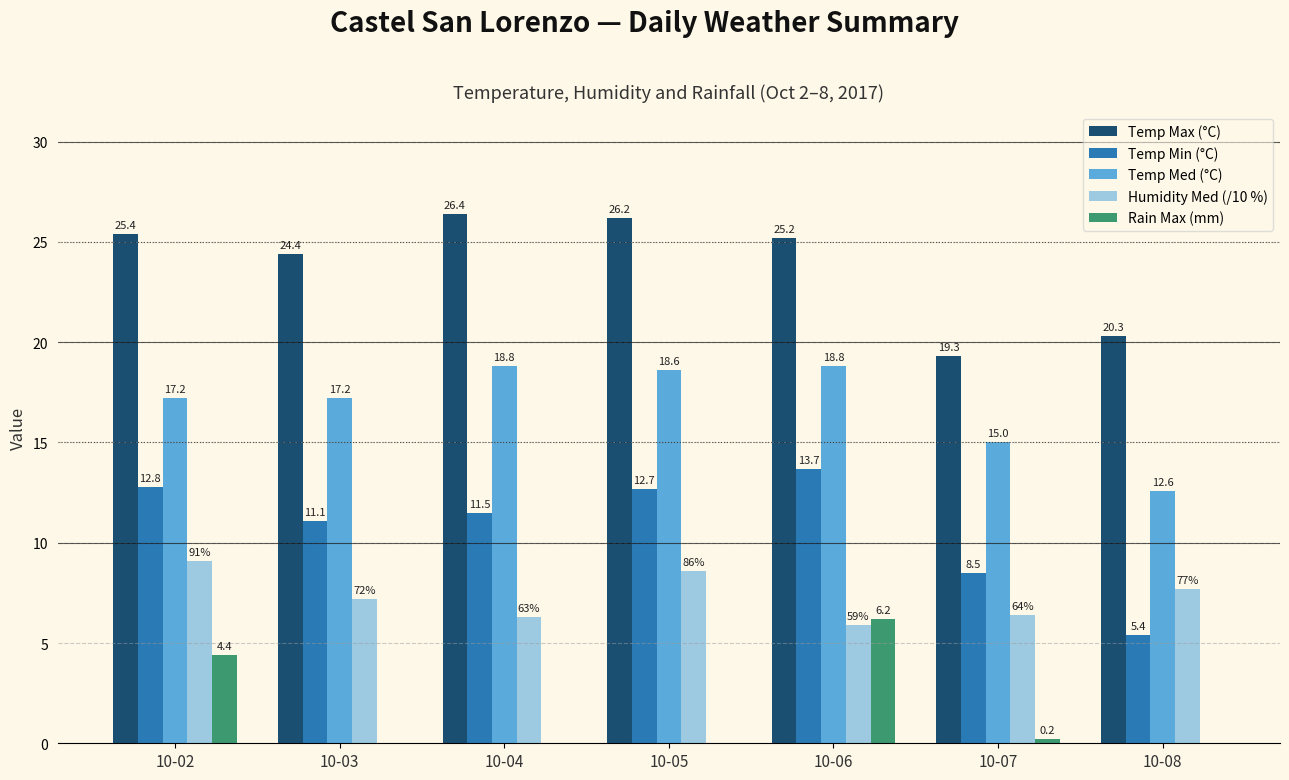

What is the total value across all series at 10-04?

63.0